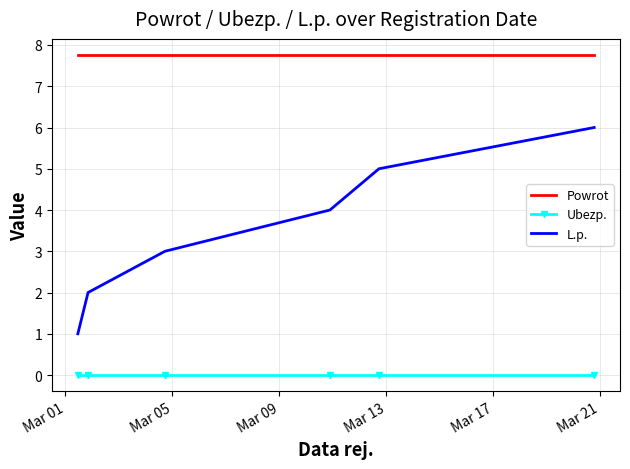

Which series has the largest range (max minus min)?

L.p.